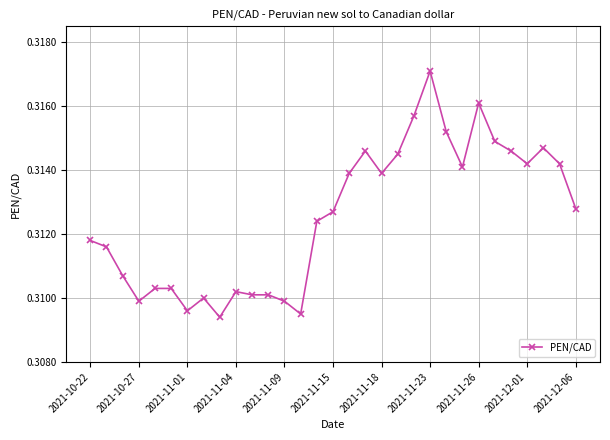

How many values are between 0 and 1?

31